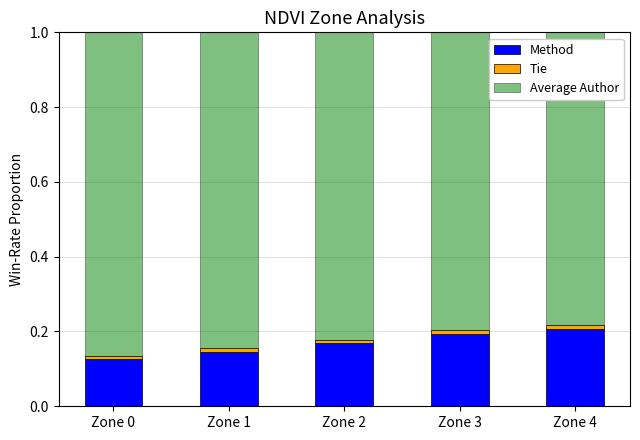

The value of Method at Zone 4 is 0.2. True or false?

True